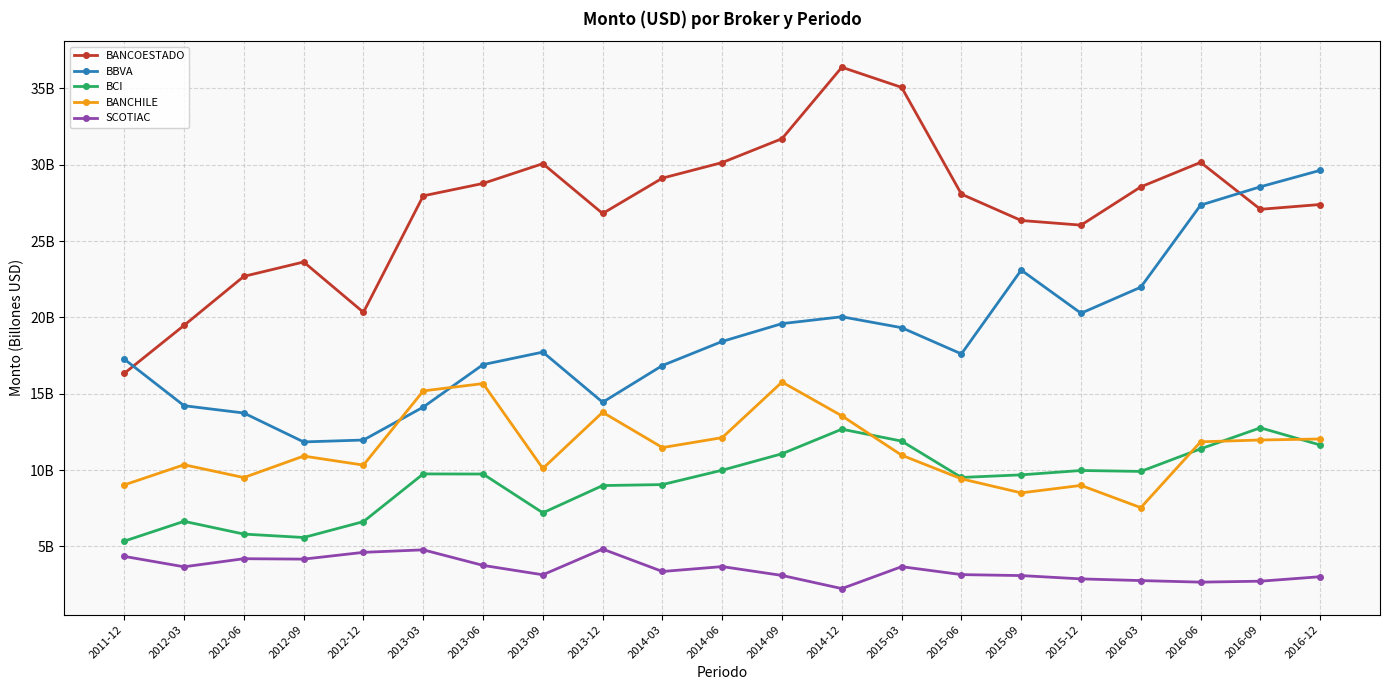

Reading left to right, what are all the values shown in this chart?

BANCOESTADO: 16.3	19.5	22.7	23.6	20.3	28.0	28.8	30.1	26.8	29.1	30.1	31.7	36.4	35.1	28.1	26.3	26.0	28.5	30.2	27.1	27.4
BBVA: 17.3	14.2	13.7	11.8	12.0	14.1	16.9	17.7	14.4	16.8	18.4	19.6	20.0	19.3	17.6	23.1	20.3	22.0	27.4	28.6	29.6
BCI: 5.3	6.6	5.8	5.6	6.6	9.7	9.7	7.2	9.0	9.0	10.0	11.1	12.7	11.9	9.5	9.7	10.0	9.9	11.4	12.8	11.6
BANCHILE: 9.0	10.3	9.5	10.9	10.3	15.2	15.7	10.1	13.8	11.5	12.1	15.8	13.6	11.0	9.4	8.5	9.0	7.5	11.8	12.0	12.0
SCOTIAC: 4.3	3.7	4.2	4.2	4.6	4.8	3.8	3.1	4.8	3.4	3.7	3.1	2.2	3.7	3.2	3.1	2.9	2.8	2.7	2.7	3.0